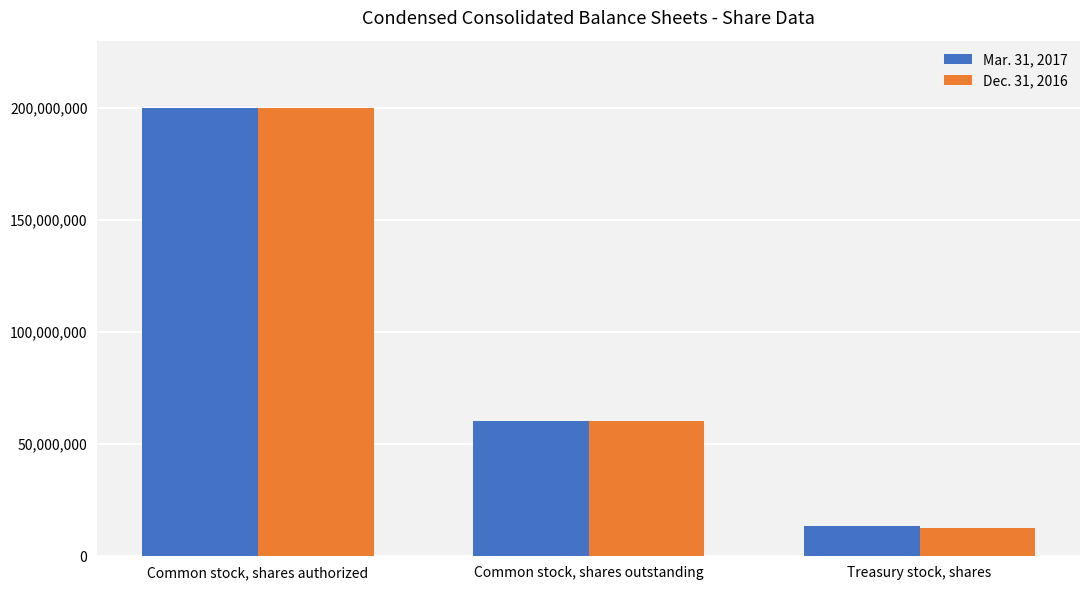

Reading right to left, what are all the values shown in this chart?

Mar. 31, 2017: 13368199	60302236	200000000
Dec. 31, 2016: 12474109	60129631	200000000